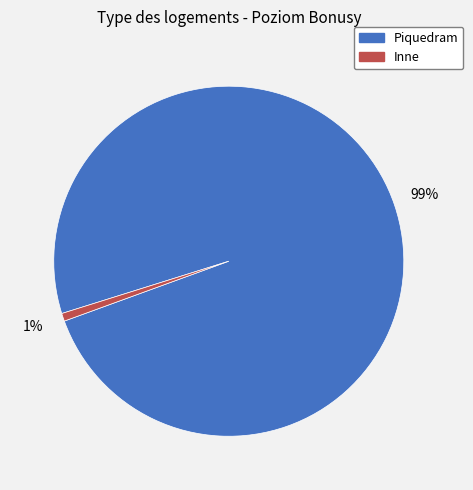

Which category has the smallest portion of the pie?

Inne